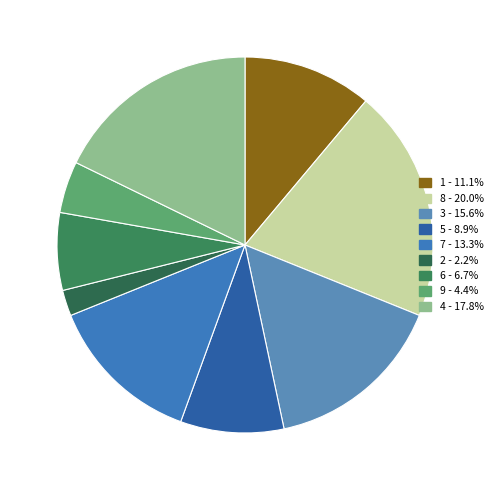

Is the sum of 8 and 9 greater than half?

No